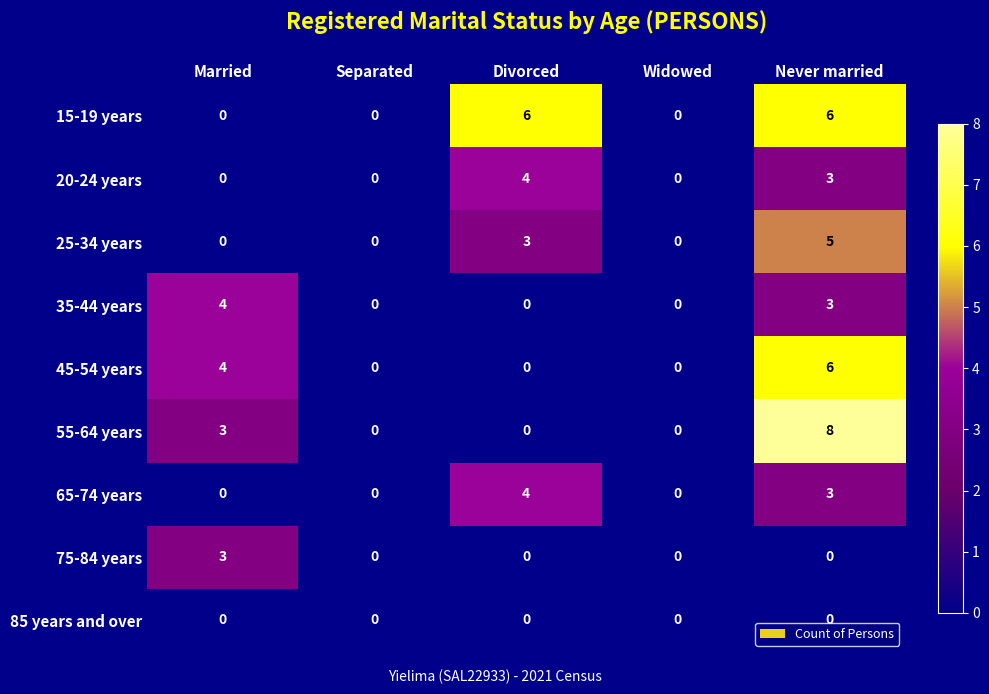

How many data points in 35-44 years are above 0?

2